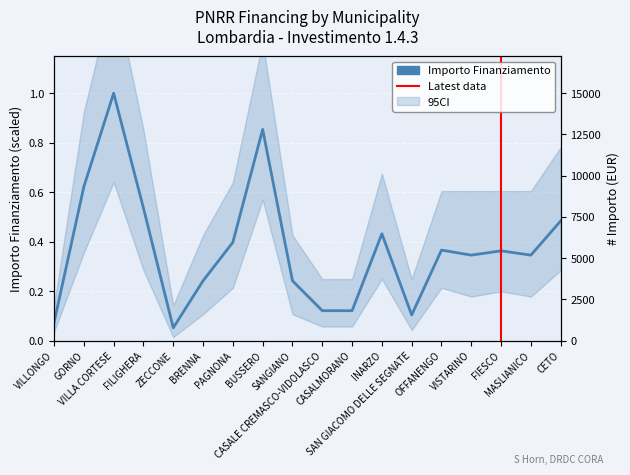

What is the difference between the values at CETO and BRENNA?

0.2